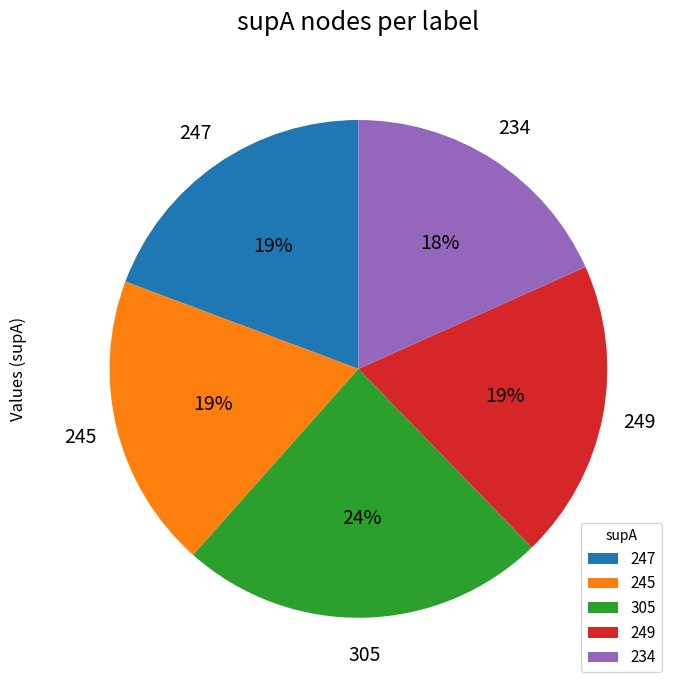

To the nearest percent, what is the difference between the 305 and 234 slice percentages?

6%